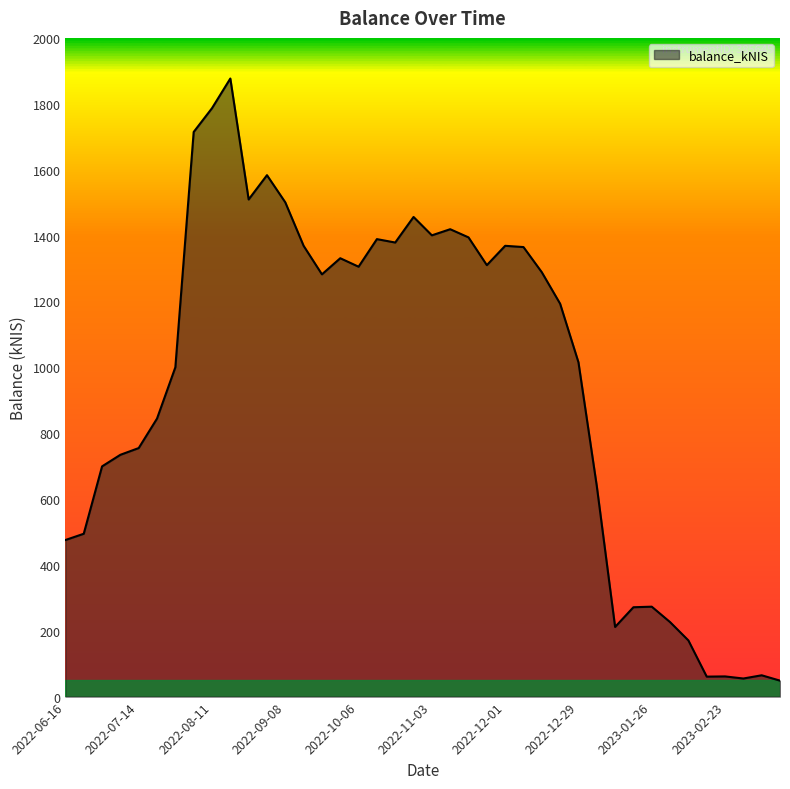

What is the minimum value shown in the chart?

48.5